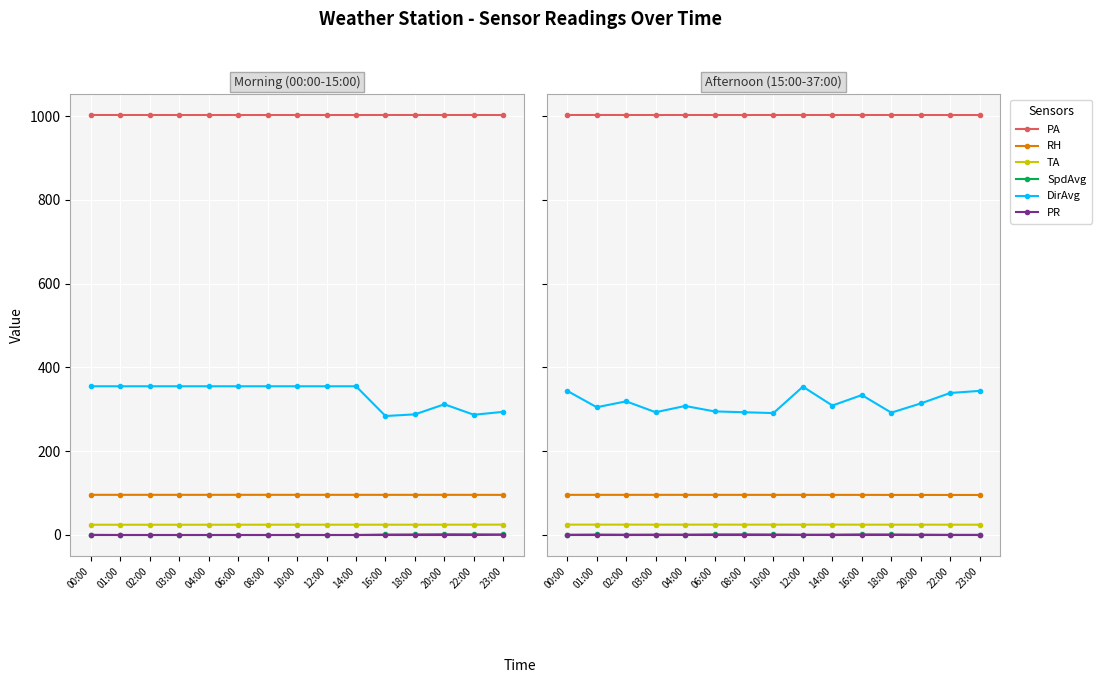

Is this an area chart (filled region under the line)?

No